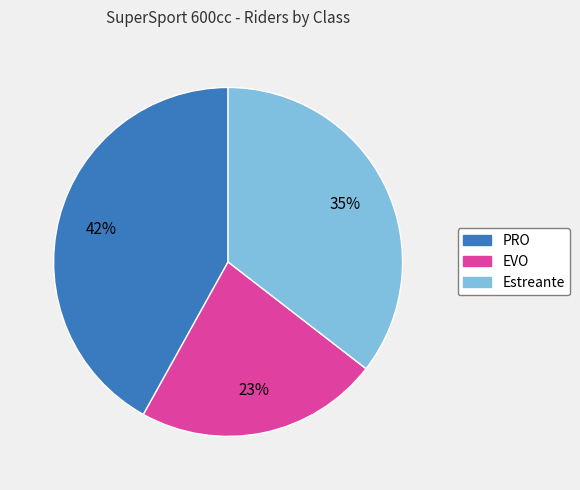

Rank the categories by value from lowest to highest.

EVO, Estreante, PRO